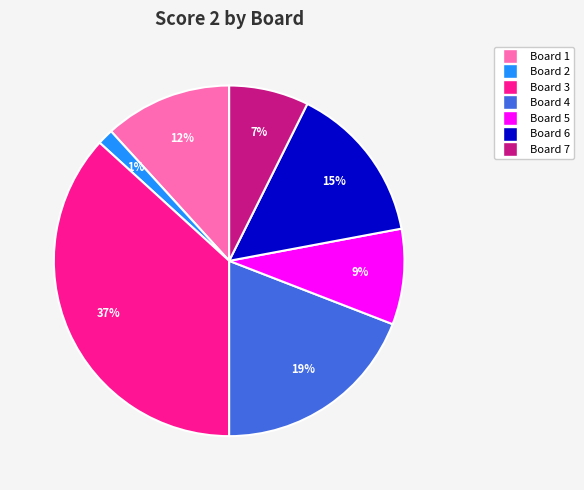

Rank the categories by value from highest to lowest.

Board 3, Board 4, Board 6, Board 1, Board 5, Board 7, Board 2